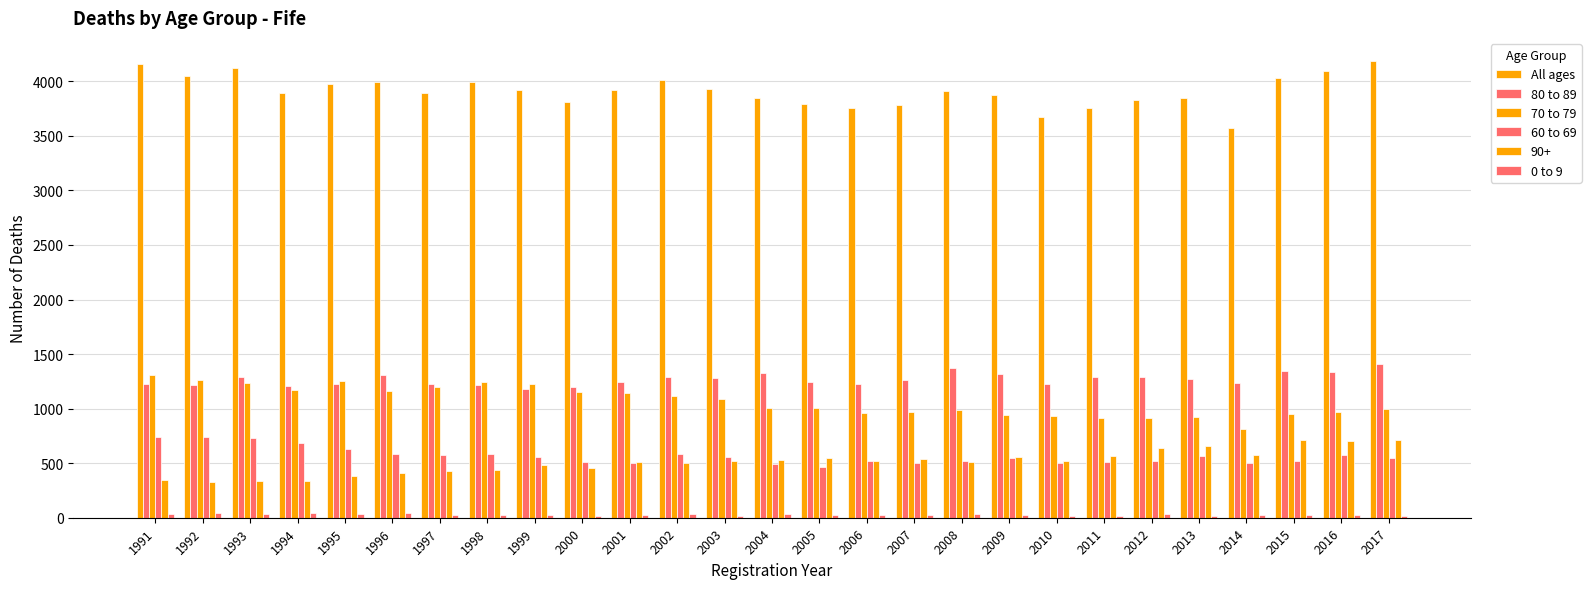

What is the difference between the maximum and minimum values in the All ages series?

612